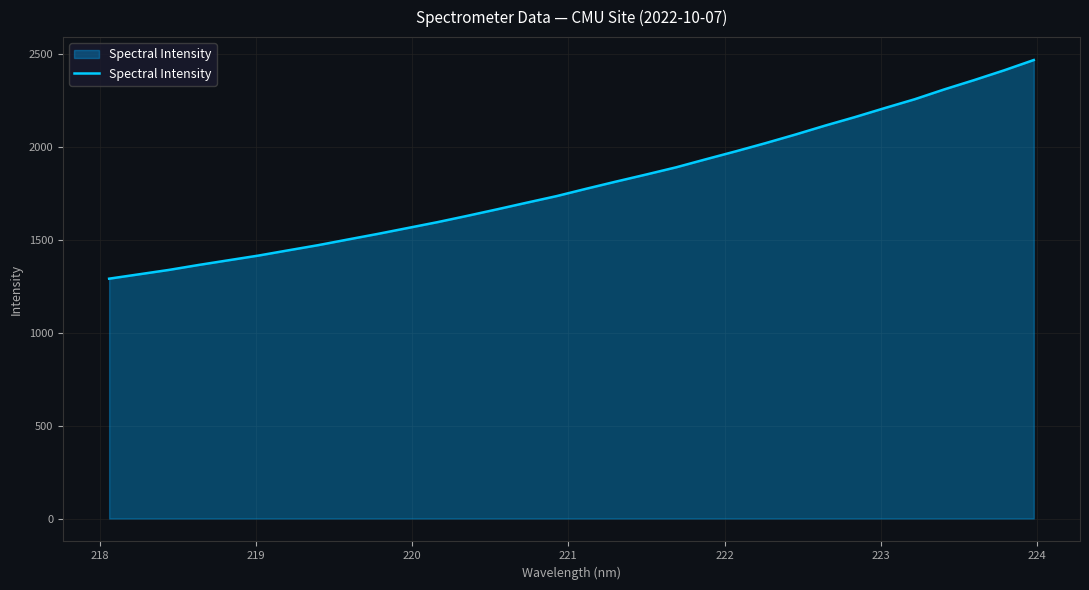

What is the greatest value displayed?

2465.9